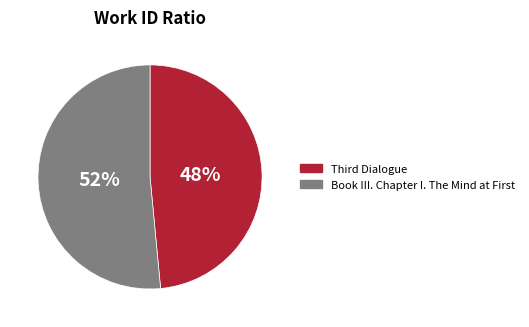

Which slice represents more than half of the pie?

Book III. Chapter I. The Mind at First